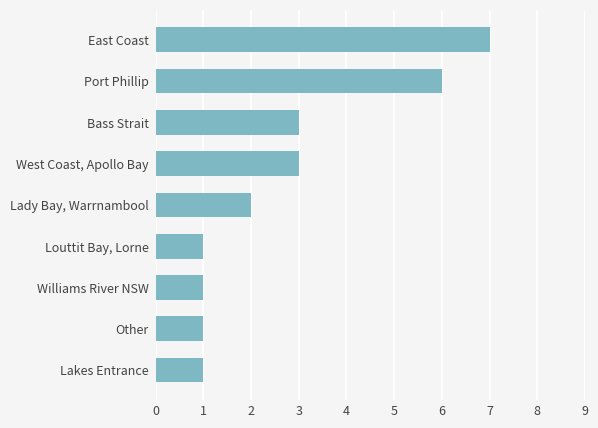

What value does the data have at Bass Strait?

3